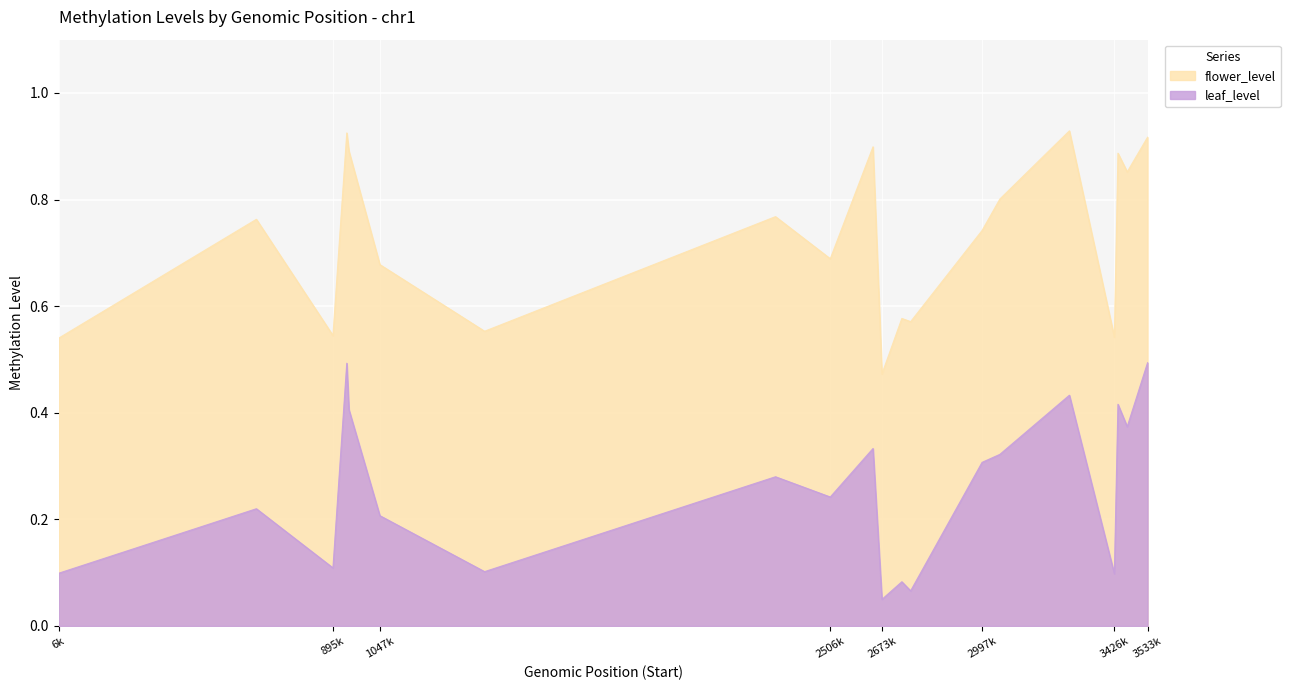

Is it true that leaf_level equals 0.2 at 3533k?

False